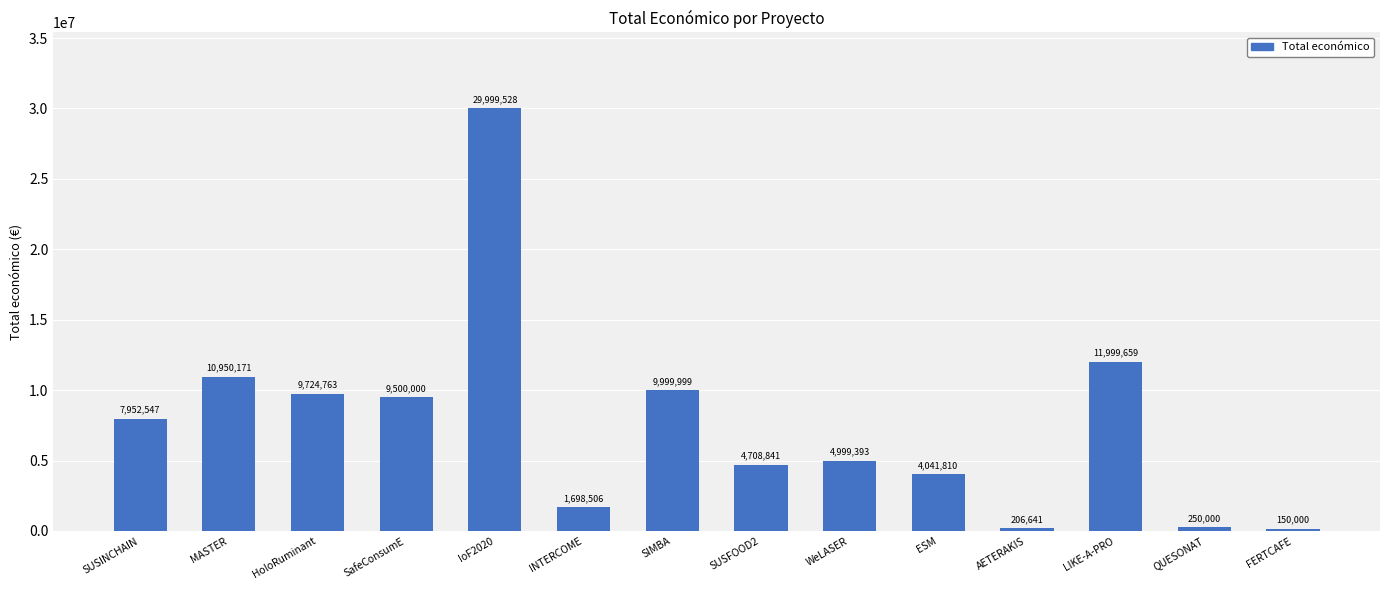

What is the maximum value shown in the chart?

29999528